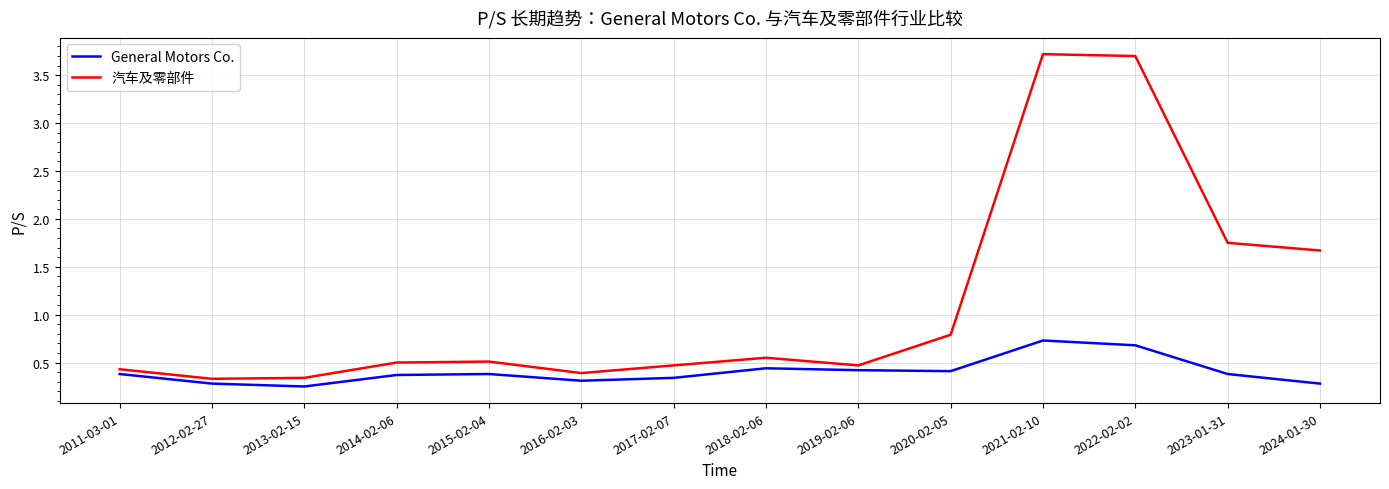

What position from the right is 2015-02-04?

10